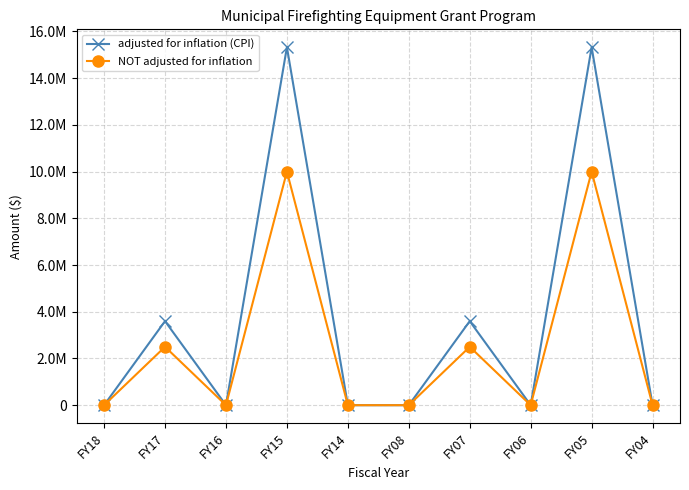

What are all the series names shown in the legend?

adjusted for inflation (CPI), NOT adjusted for inflation